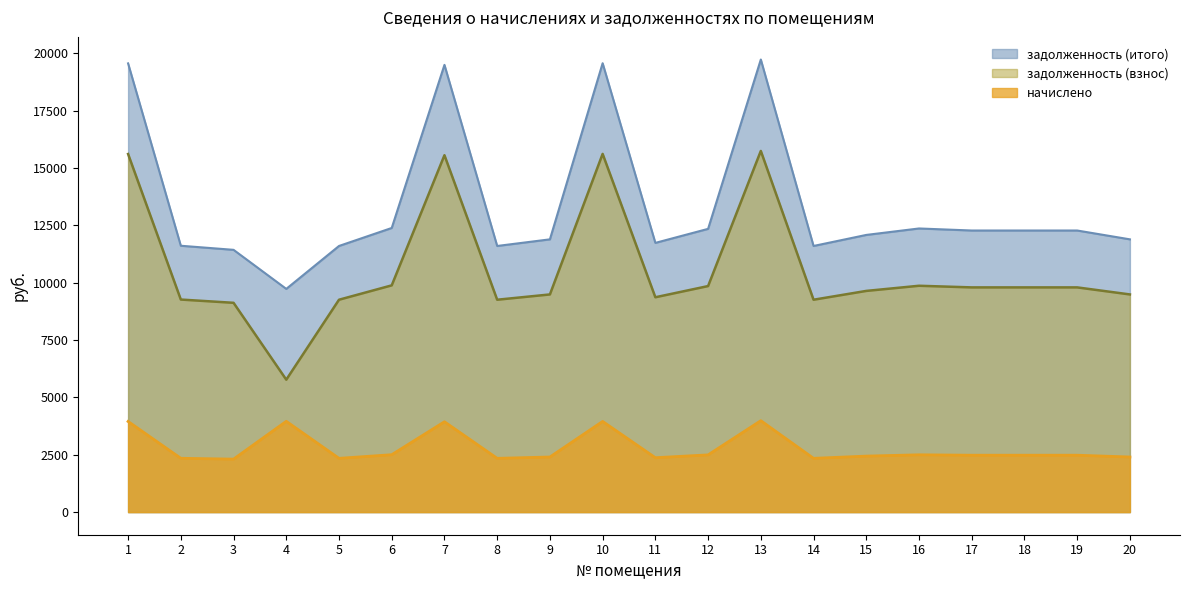

True or false: задолженность (взнос) and начислено intersect in this chart.

False